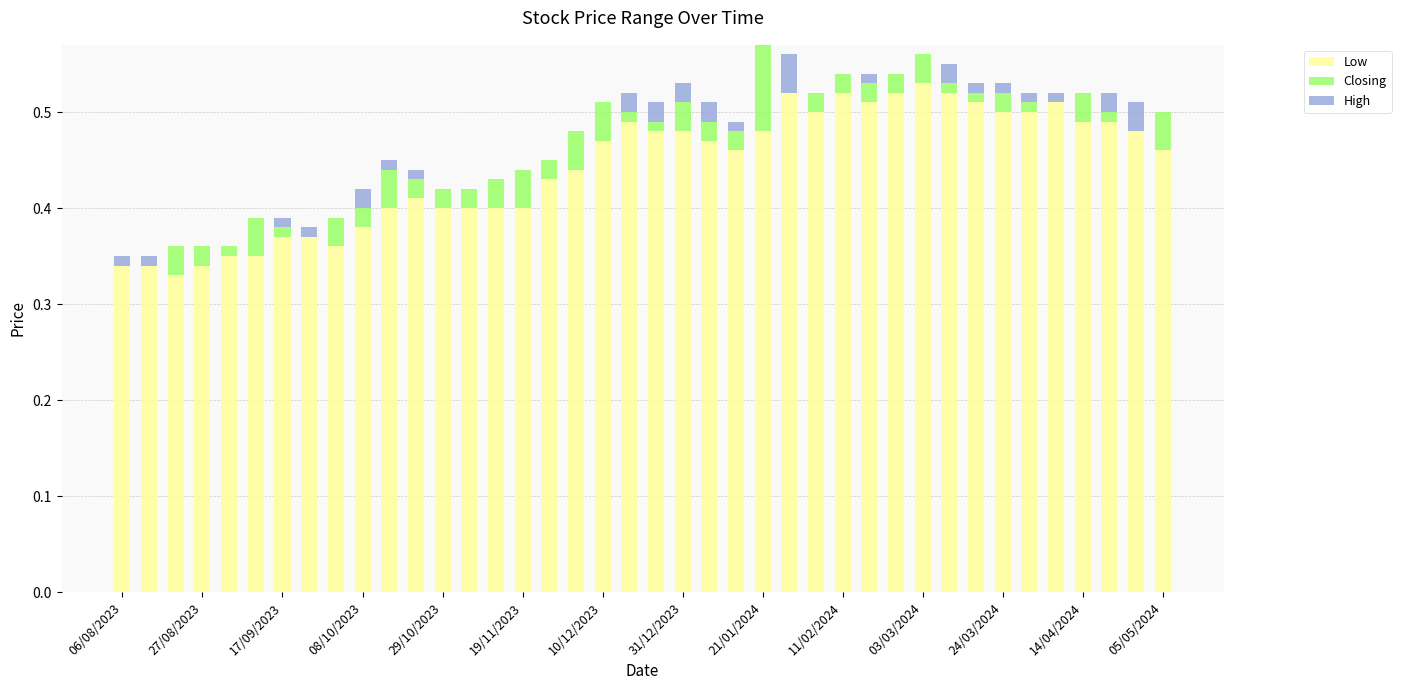

What are all the series names shown in the legend?

Low, Closing, High